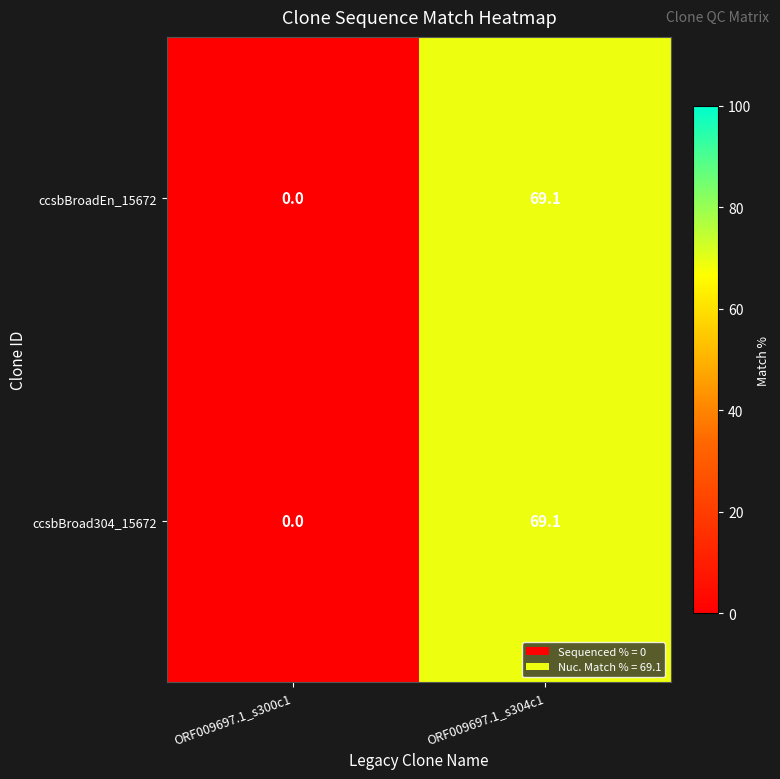

Where does the ccsbBroad304_15672 series first go above 69?

ORF009697.1_s304c1